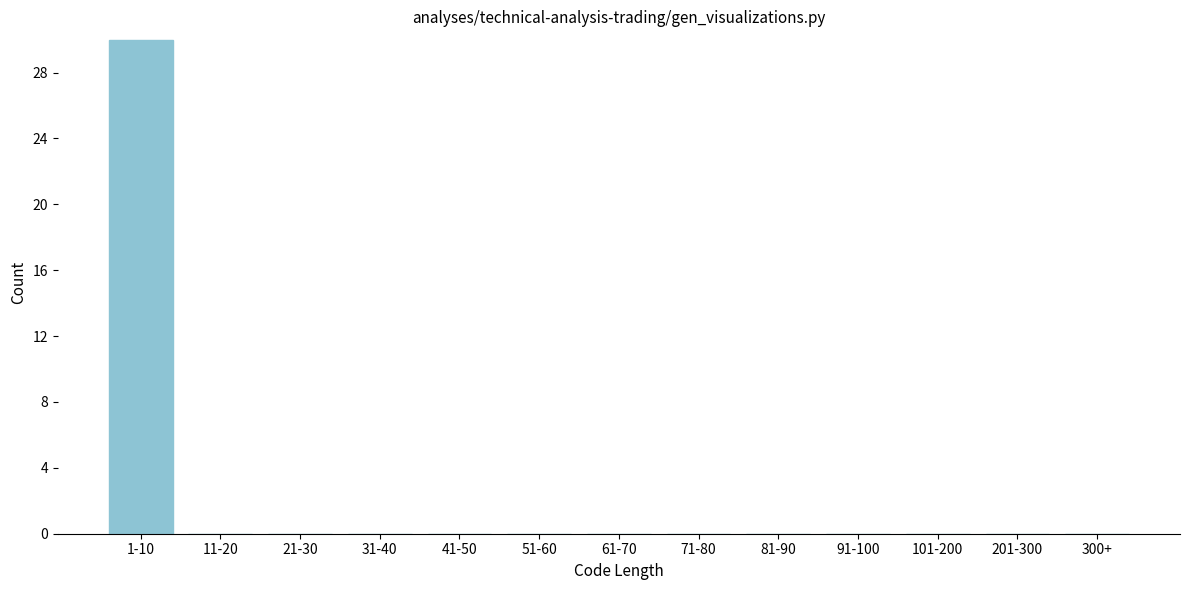

Reading left to right, what are all the values shown in this chart?

1-10=30	11-20=0	21-30=0	31-40=0	41-50=0	51-60=0	61-70=0	71-80=0	81-90=0	91-100=0	101-200=0	201-300=0	300+=0